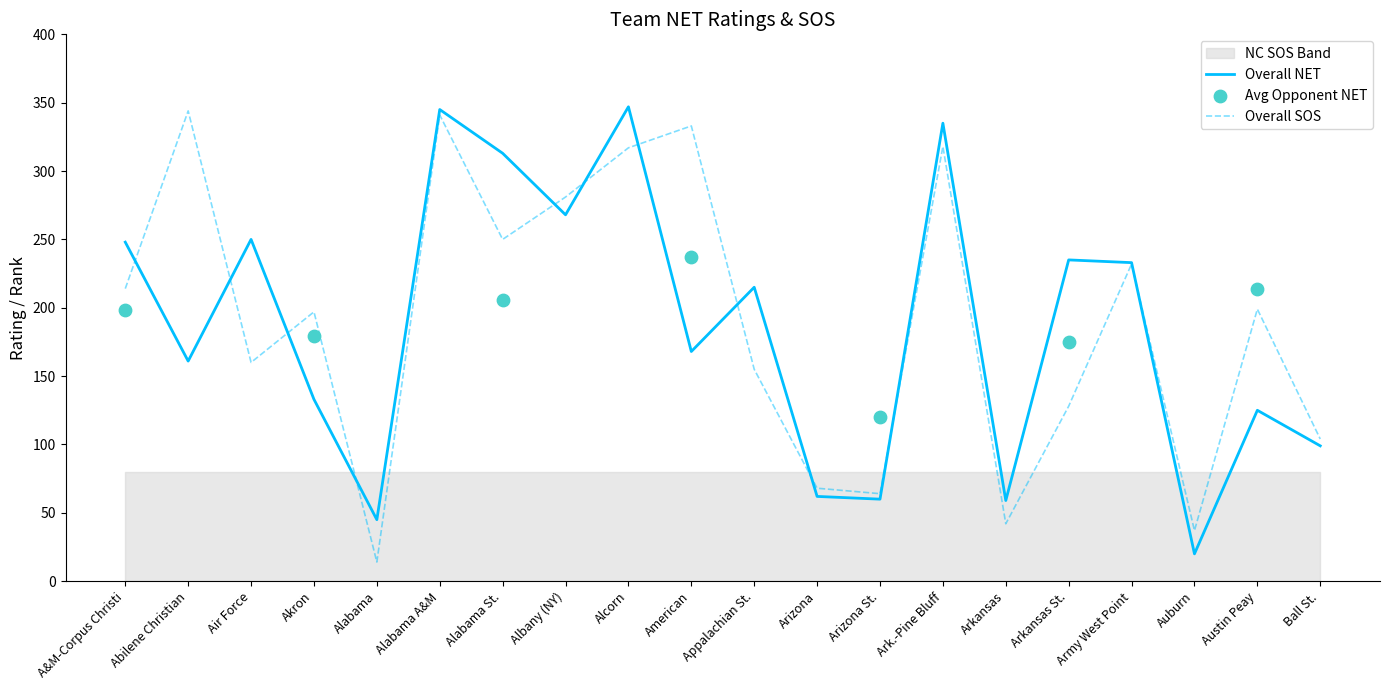

Which series has the largest total across all categories?

Overall SOS